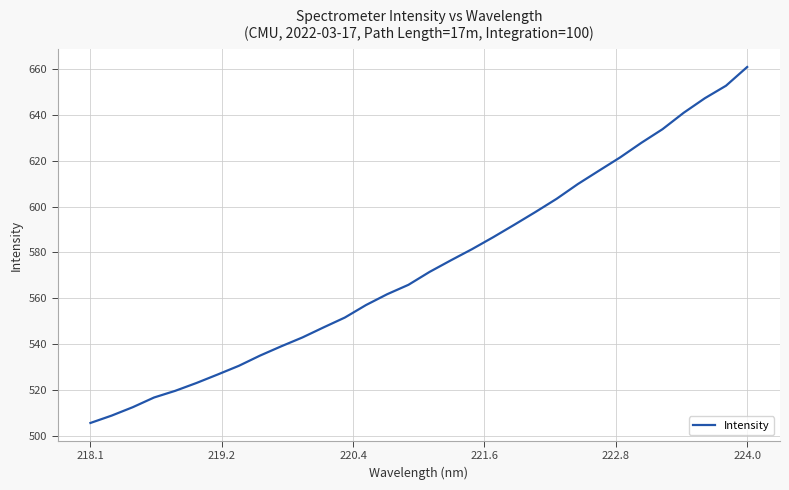

What is the difference between the maximum and minimum values?

155.3